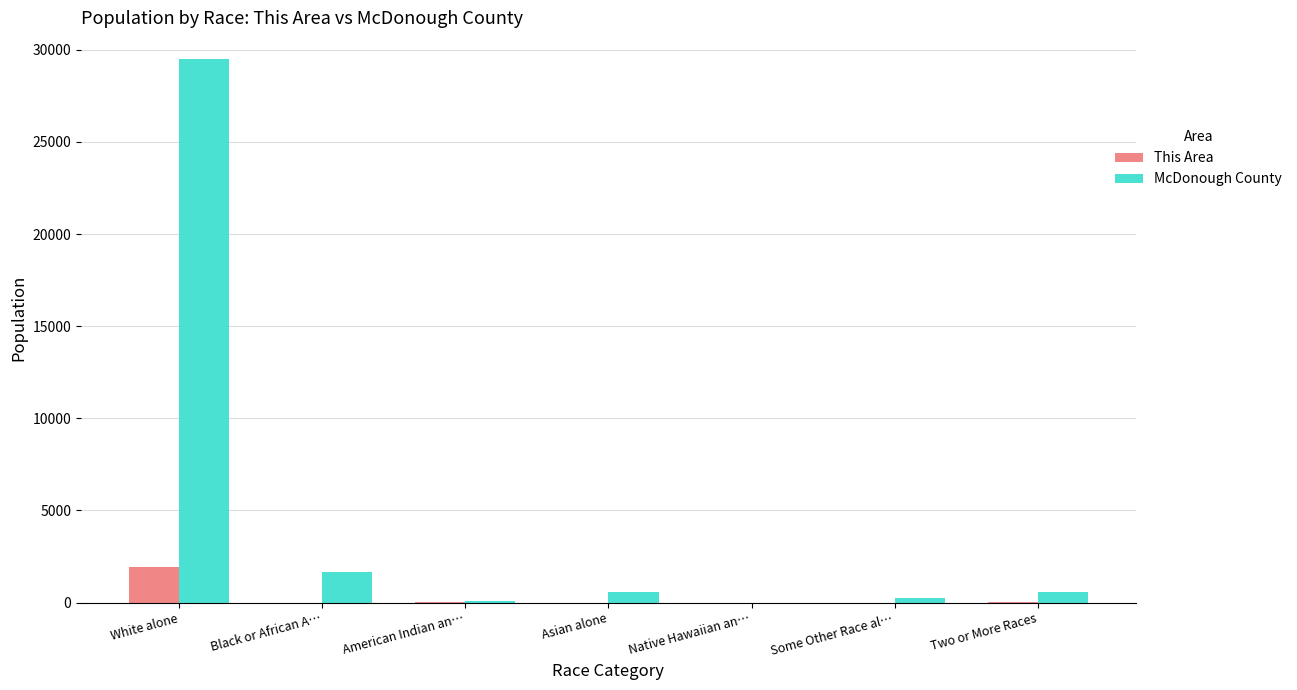

At which category is the sum across all series the highest?

White alone